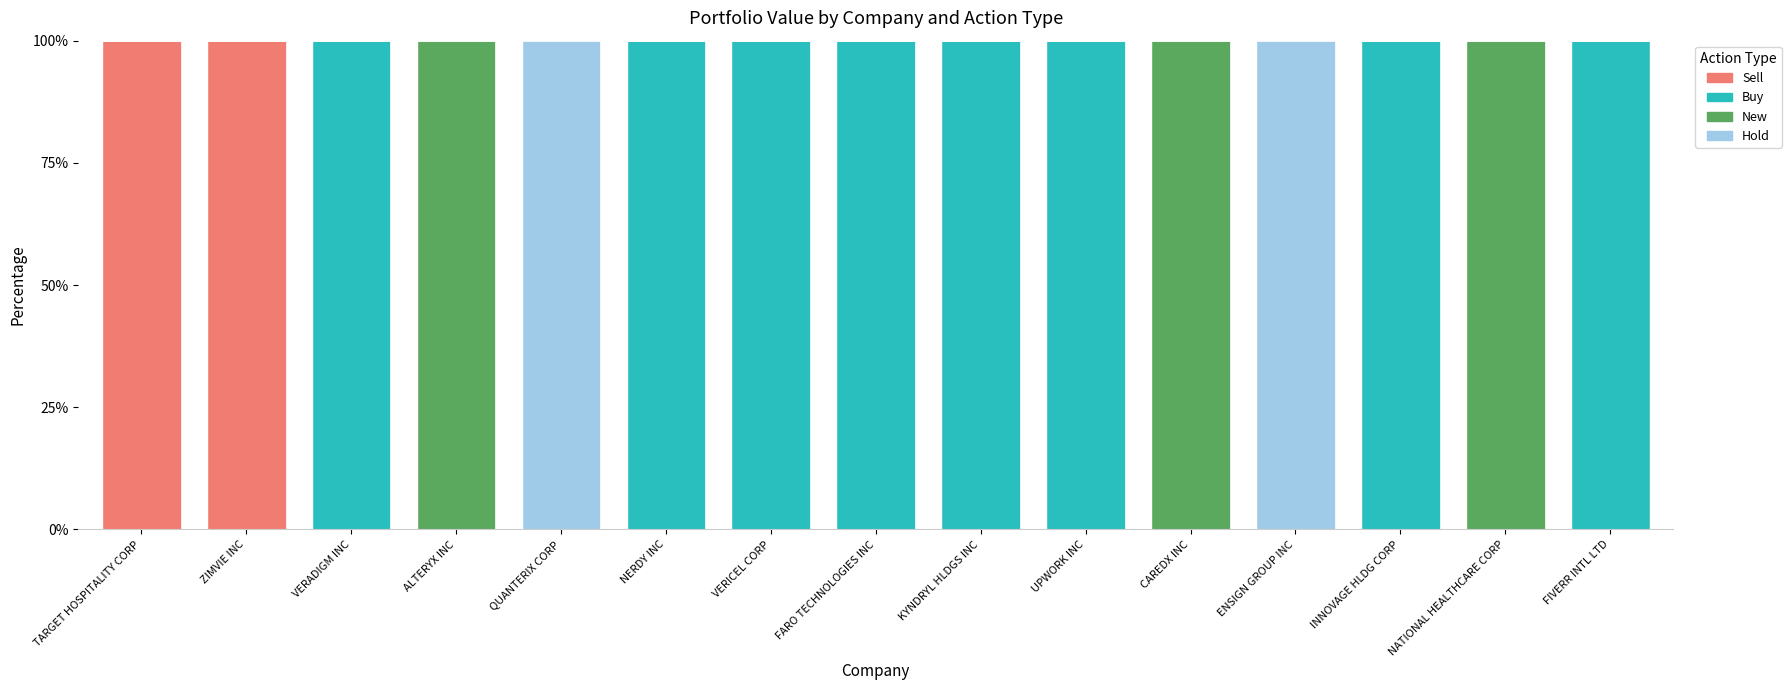

What is the total value across all series at INNOVAGE HLDG CORP?

100